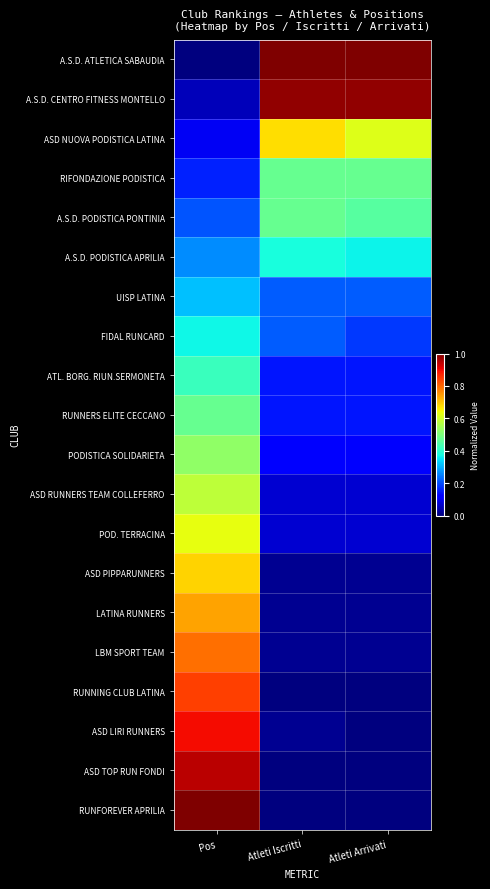

Reading right to left, transcribe all the data shown in this chart.

A.S.D. ATLETICA SABAUDIA: Atleti Arrivati=1.0	Atleti Iscritti=1.0	Pos=0.0
A.S.D. CENTRO FITNESS MONTELLO: Atleti Arrivati=1.0	Atleti Iscritti=1.0	Pos=0.1
ASD NUOVA PODISTICA LATINA: Atleti Arrivati=0.6	Atleti Iscritti=0.7	Pos=0.1
RIFONDAZIONE PODISTICA: Atleti Arrivati=0.5	Atleti Iscritti=0.5	Pos=0.2
A.S.D. PODISTICA PONTINIA: Atleti Arrivati=0.5	Atleti Iscritti=0.5	Pos=0.2
A.S.D. PODISTICA APRILIA: Atleti Arrivati=0.4	Atleti Iscritti=0.4	Pos=0.3
UISP LATINA: Atleti Arrivati=0.2	Atleti Iscritti=0.2	Pos=0.3
FIDAL RUNCARD: Atleti Arrivati=0.2	Atleti Iscritti=0.2	Pos=0.4
ATL. BORG. RIUN.SERMONETA: Atleti Arrivati=0.1	Atleti Iscritti=0.1	Pos=0.4
RUNNERS ELITE CECCANO: Atleti Arrivati=0.1	Atleti Iscritti=0.1	Pos=0.5
PODISTICA SOLIDARIETA: Atleti Arrivati=0.1	Atleti Iscritti=0.1	Pos=0.5
ASD RUNNERS TEAM COLLEFERRO: Atleti Arrivati=0.1	Atleti Iscritti=0.1	Pos=0.6
POD. TERRACINA: Atleti Arrivati=0.1	Atleti Iscritti=0.1	Pos=0.6
ASD PIPPARUNNERS: Atleti Arrivati=0.0	Atleti Iscritti=0.0	Pos=0.7
LATINA RUNNERS: Atleti Arrivati=0.0	Atleti Iscritti=0.0	Pos=0.7
LBM SPORT TEAM: Atleti Arrivati=0.0	Atleti Iscritti=0.0	Pos=0.8
RUNNING CLUB LATINA: Atleti Arrivati=0.0	Atleti Iscritti=0.0	Pos=0.8
ASD LIRI RUNNERS: Atleti Arrivati=0.0	Atleti Iscritti=0.0	Pos=0.9
ASD TOP RUN FONDI: Atleti Arrivati=0.0	Atleti Iscritti=0.0	Pos=0.9
RUNFOREVER APRILIA: Atleti Arrivati=0.0	Atleti Iscritti=0.0	Pos=1.0